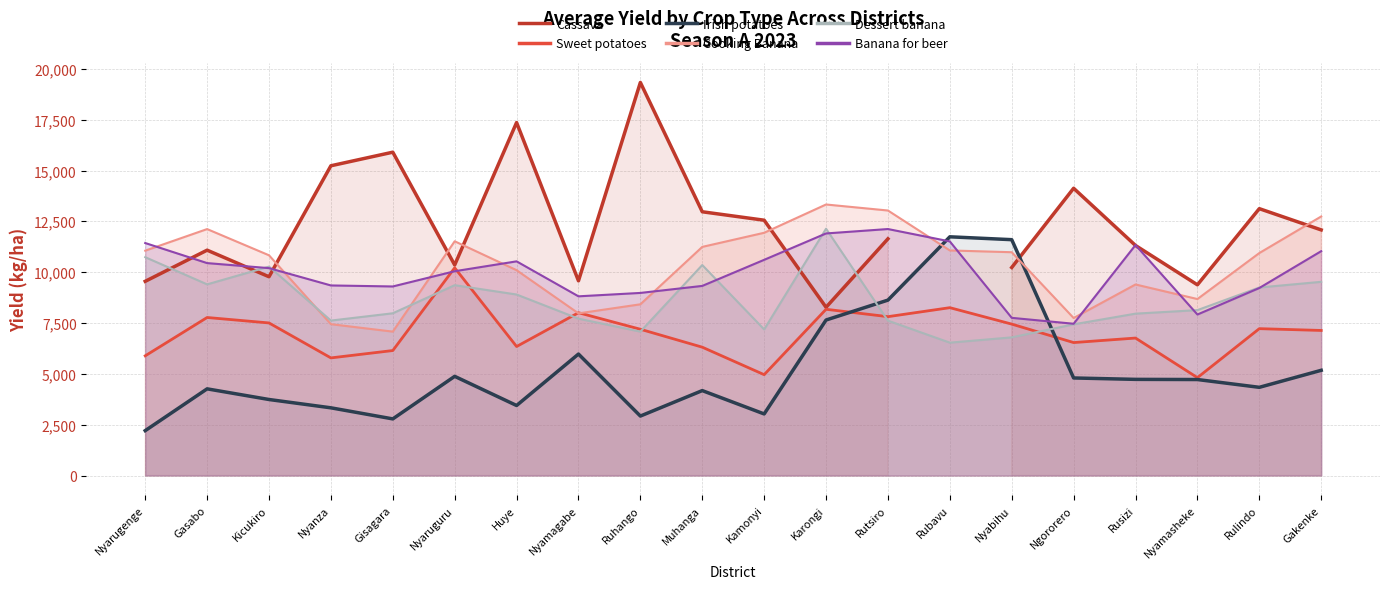

At Kamonyi, list the series in order from largest to smallest.

Cassava, Cooking Banana, Banana for beer, Dessert banana, Sweet potatoes, Irish potatoes